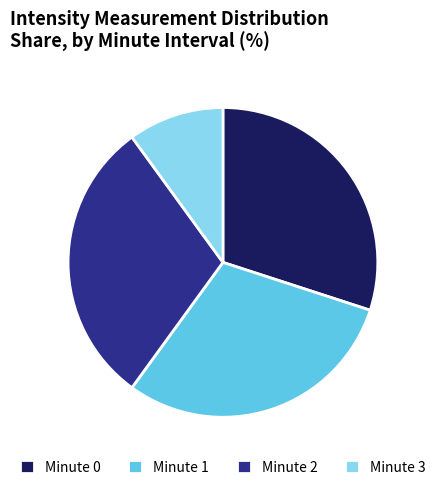

Is the sum of Minute 3 and Minute 1 greater than half?

No